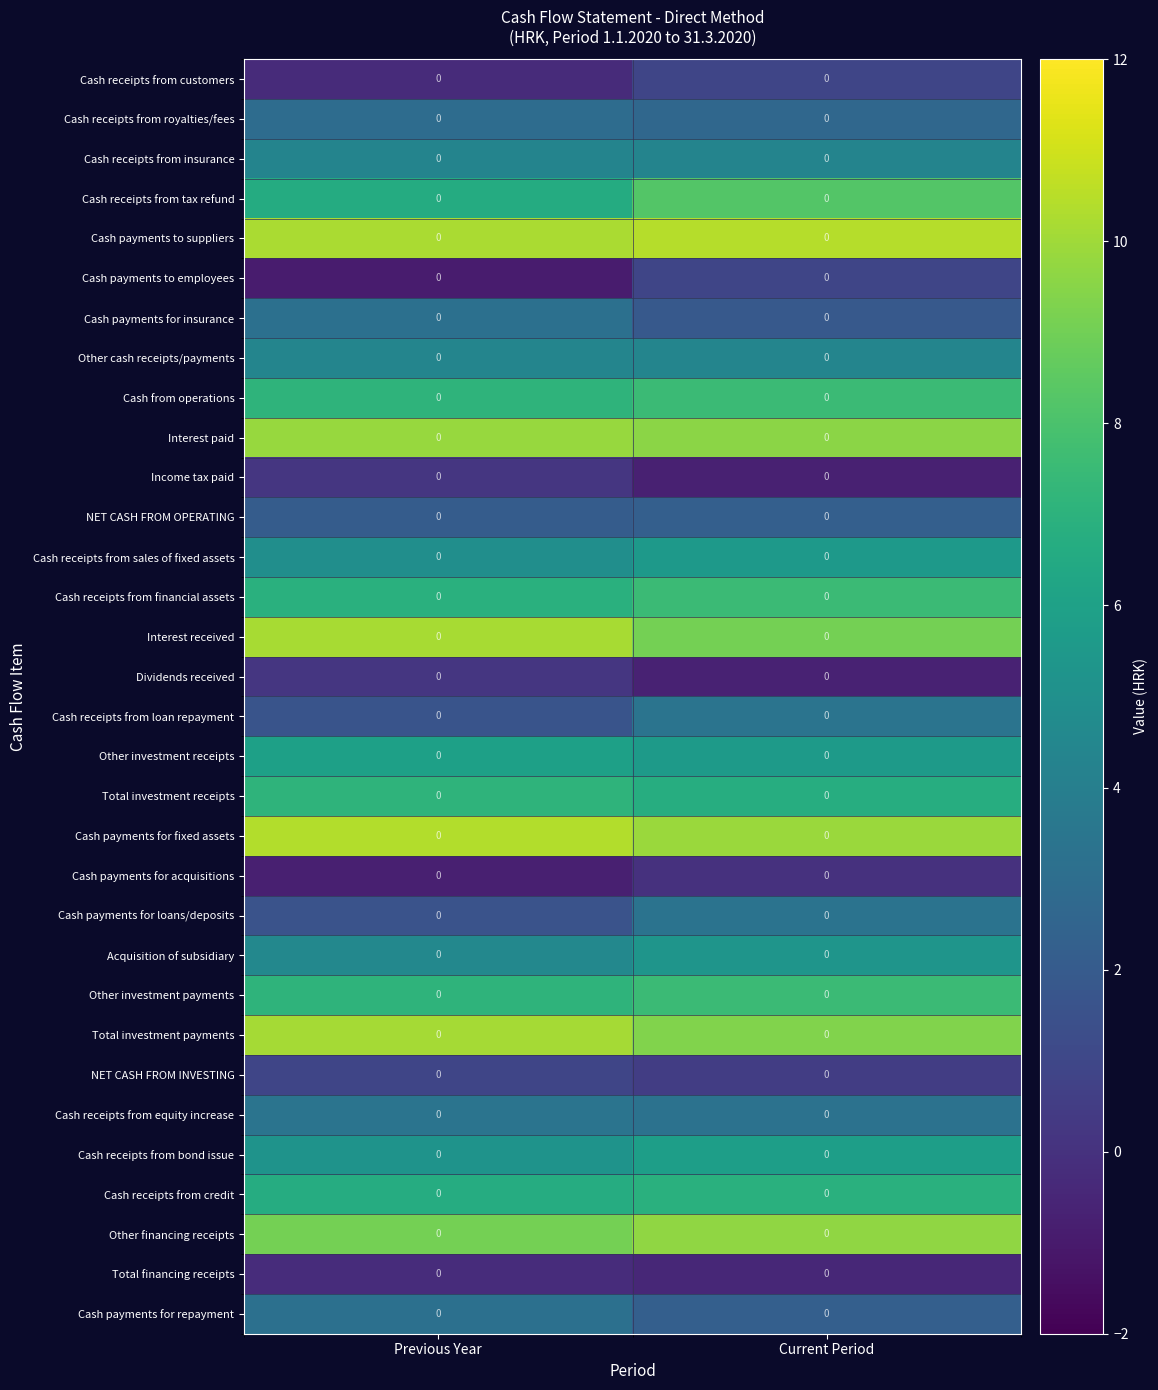

At which label does Cash payments for acquisitions reach its peak?

Current Period